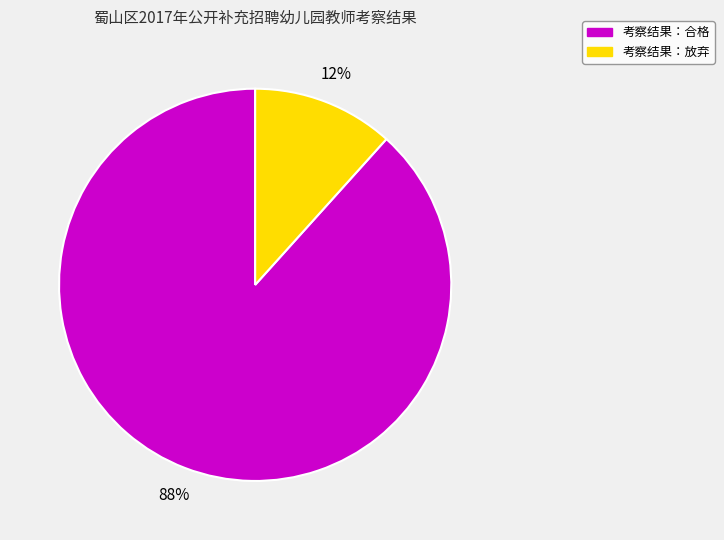

To the nearest percent, what is the average slice percentage?

50%